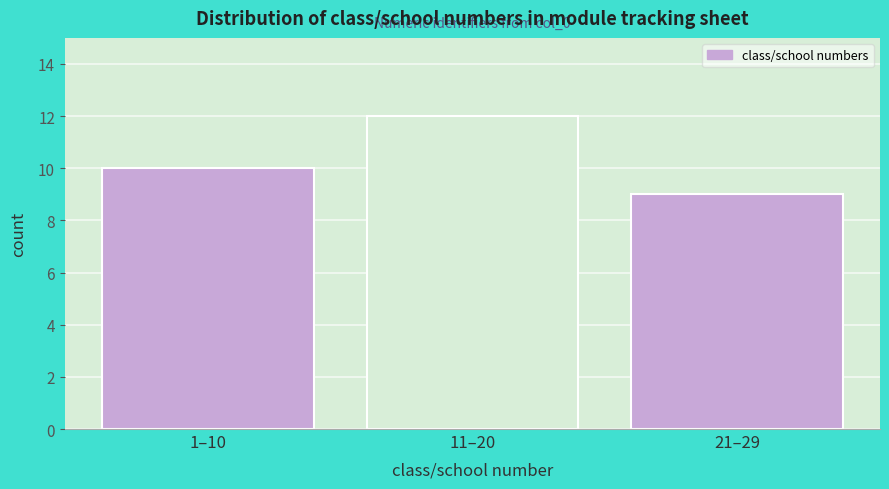

Reading left to right, what are all the values shown in this chart?

10	12	9